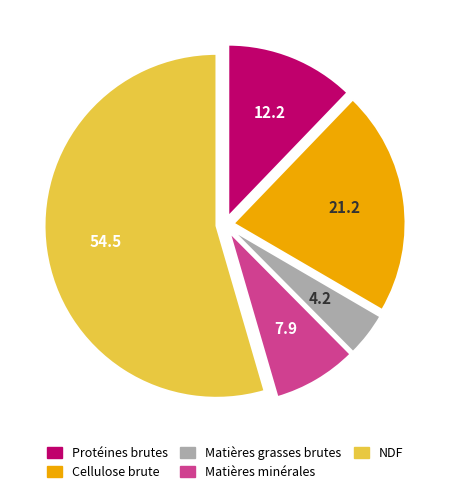

Which category has the smallest portion of the pie?

Matières grasses brutes